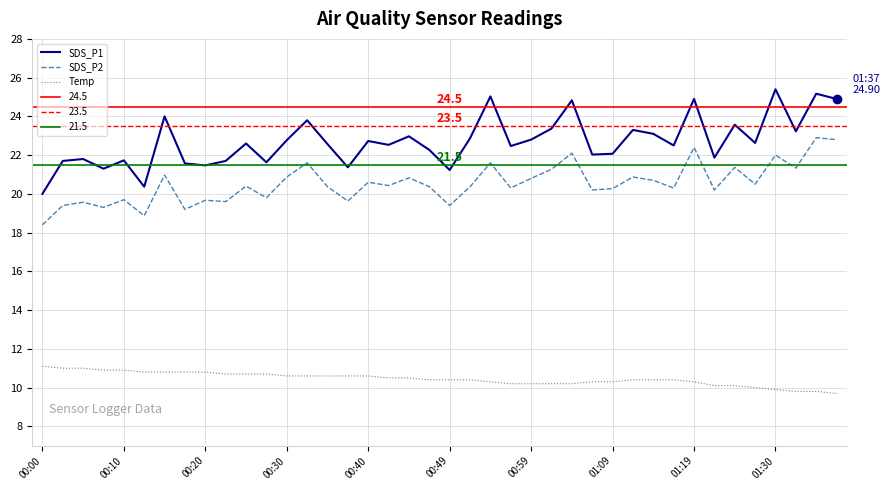

Does the chart display data point markers on the line(s)?

No